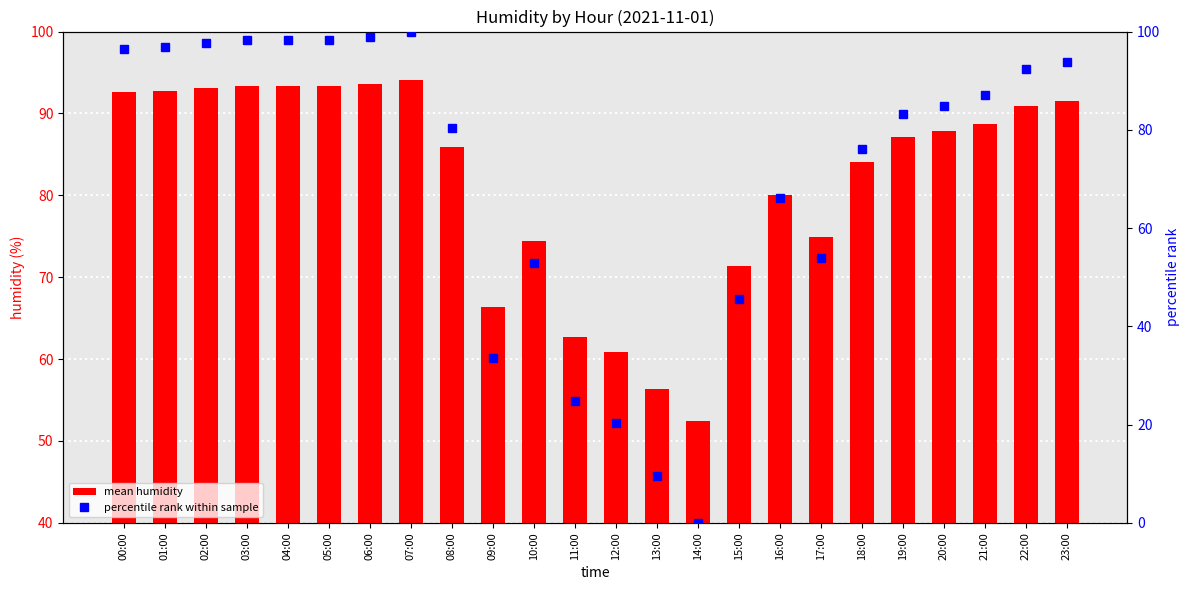

Rank the categories by percentile rank within sample value from lowest to highest.

14:00, 13:00, 12:00, 11:00, 09:00, 15:00, 10:00, 17:00, 16:00, 18:00, 08:00, 19:00, 20:00, 21:00, 22:00, 23:00, 00:00, 01:00, 02:00, 03:00, 04:00, 05:00, 06:00, 07:00